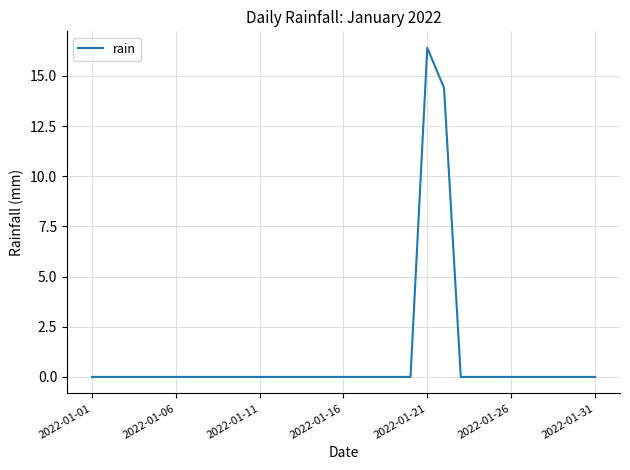

What is the difference between the maximum and minimum values?

16.4